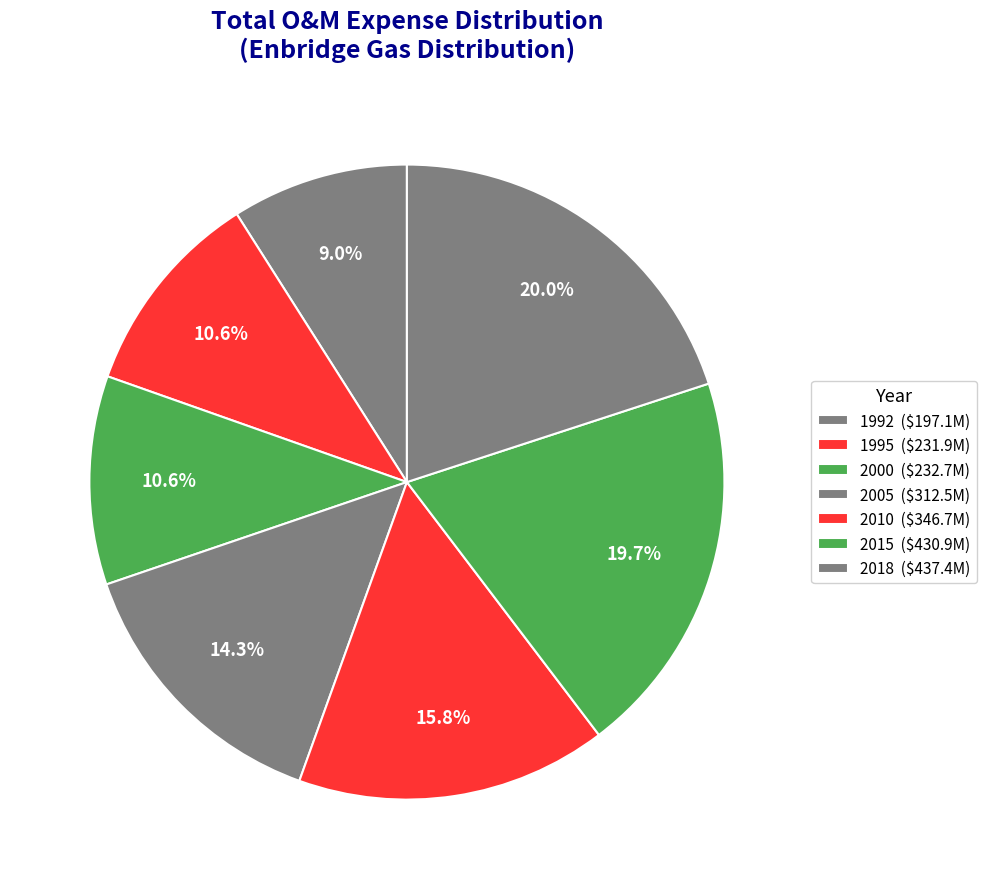

How many segments does this pie chart have?

7